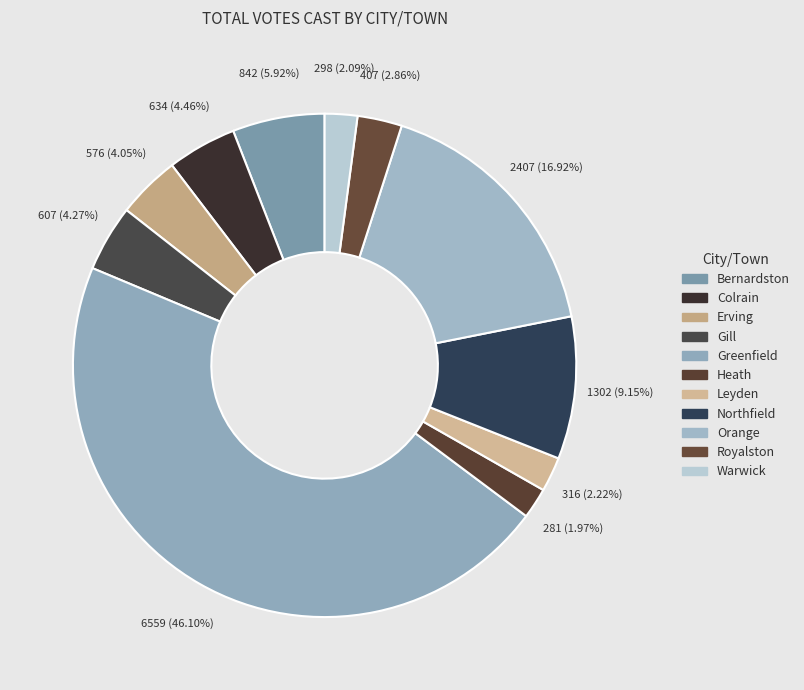

What percentage is the Royalston slice, to the nearest percent?

3%